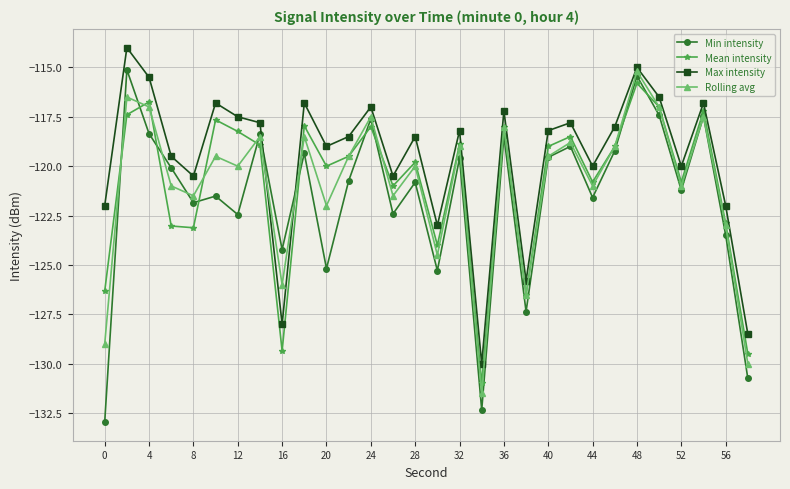

Which series ends up on top after the final intersection of Max intensity and Min intensity?

Max intensity